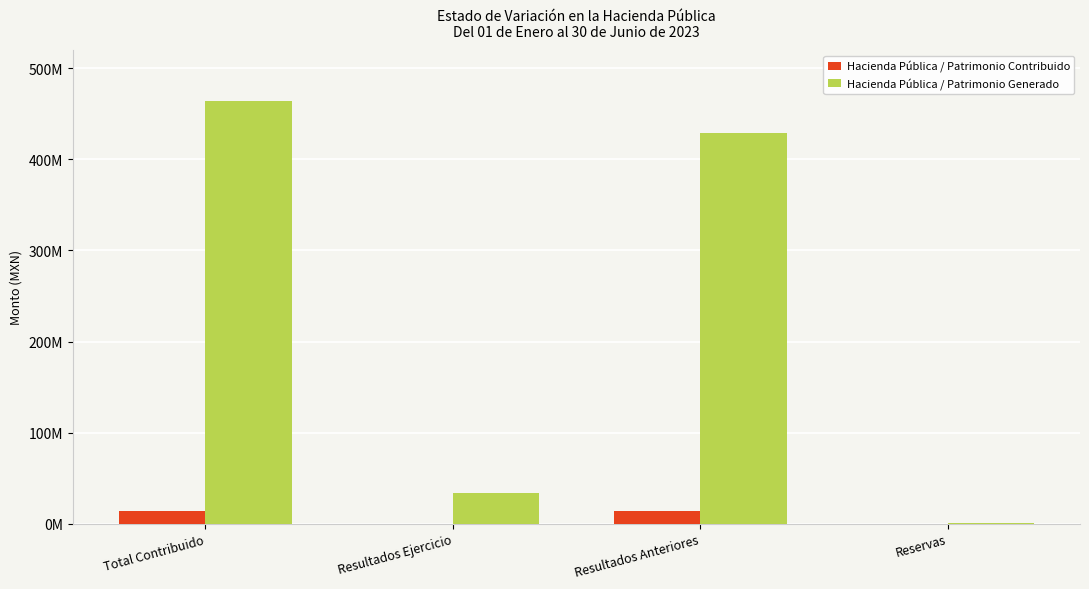

What is the value of the Hacienda Pública / Patrimonio Contribuido bar at the 1st from the left?

13700269.0